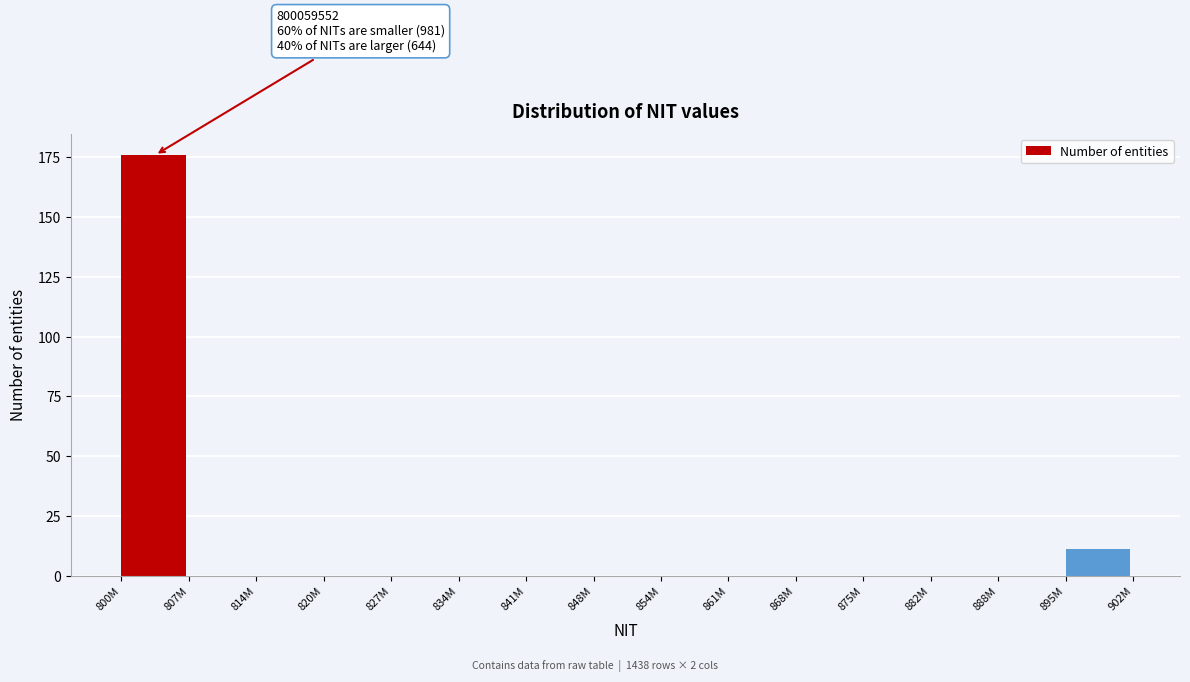

Reading left to right, list all the values displayed in this chart.

800M=176	807M=0	814M=0	820M=0	827M=0	834M=0	841M=0	848M=0	854M=0	861M=0	868M=0	875M=0	882M=0	888M=0	895M=11